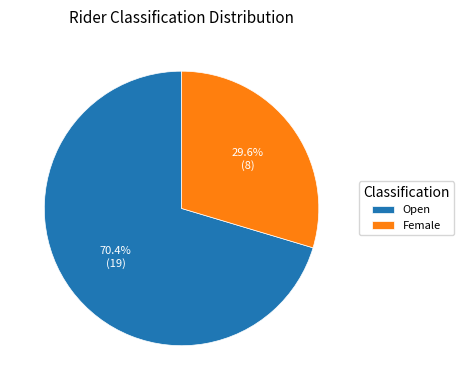

To the nearest percent, what is the combined percentage of Open and Female?

100%